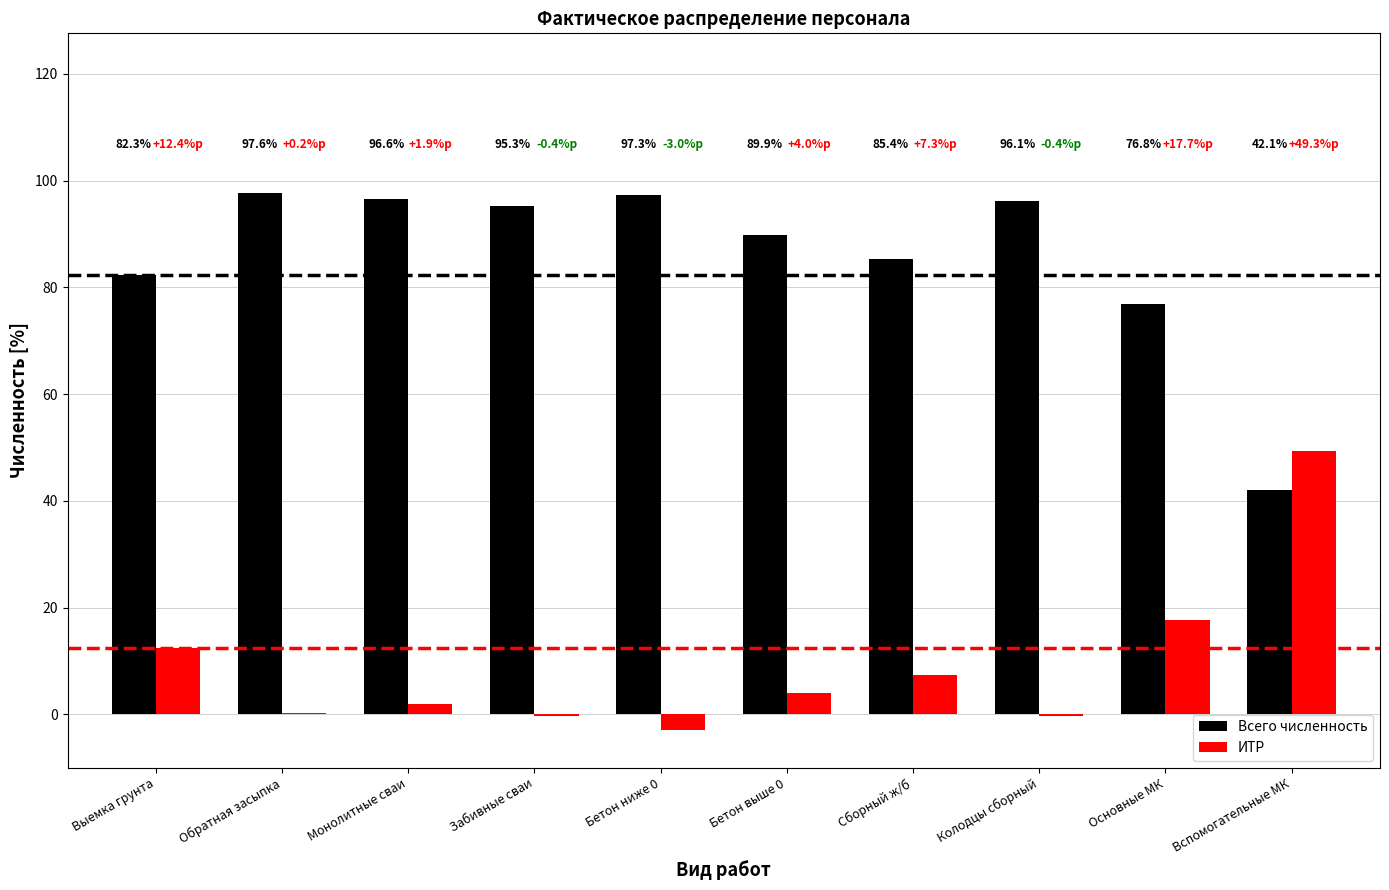

What value does the Всего численность series have at Забивные сваи?

95.3